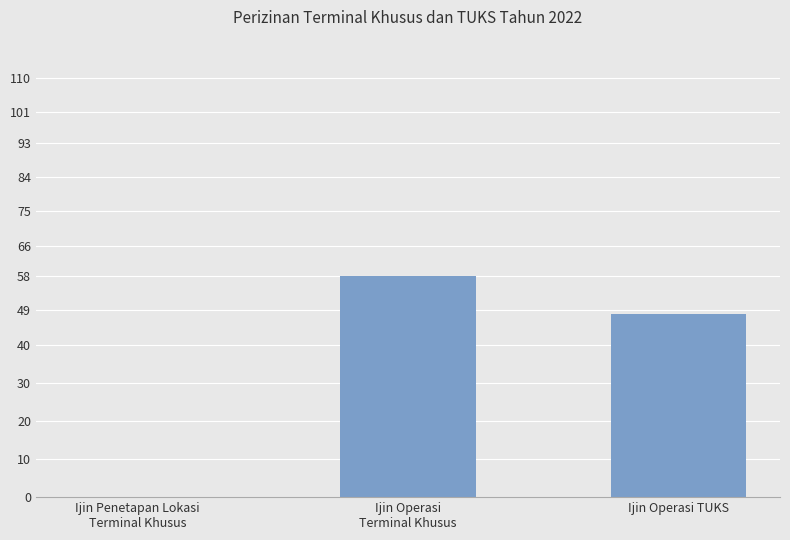

Reading left to right, list all the values displayed in this chart.

0	58	48